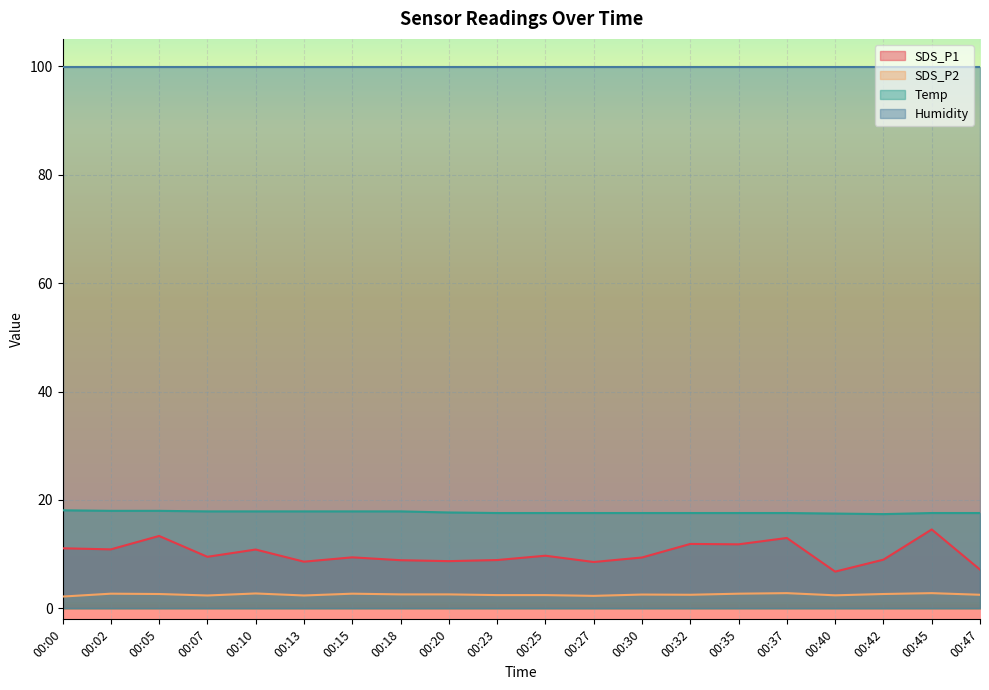

What is the total value across all series at 00:32?

131.9